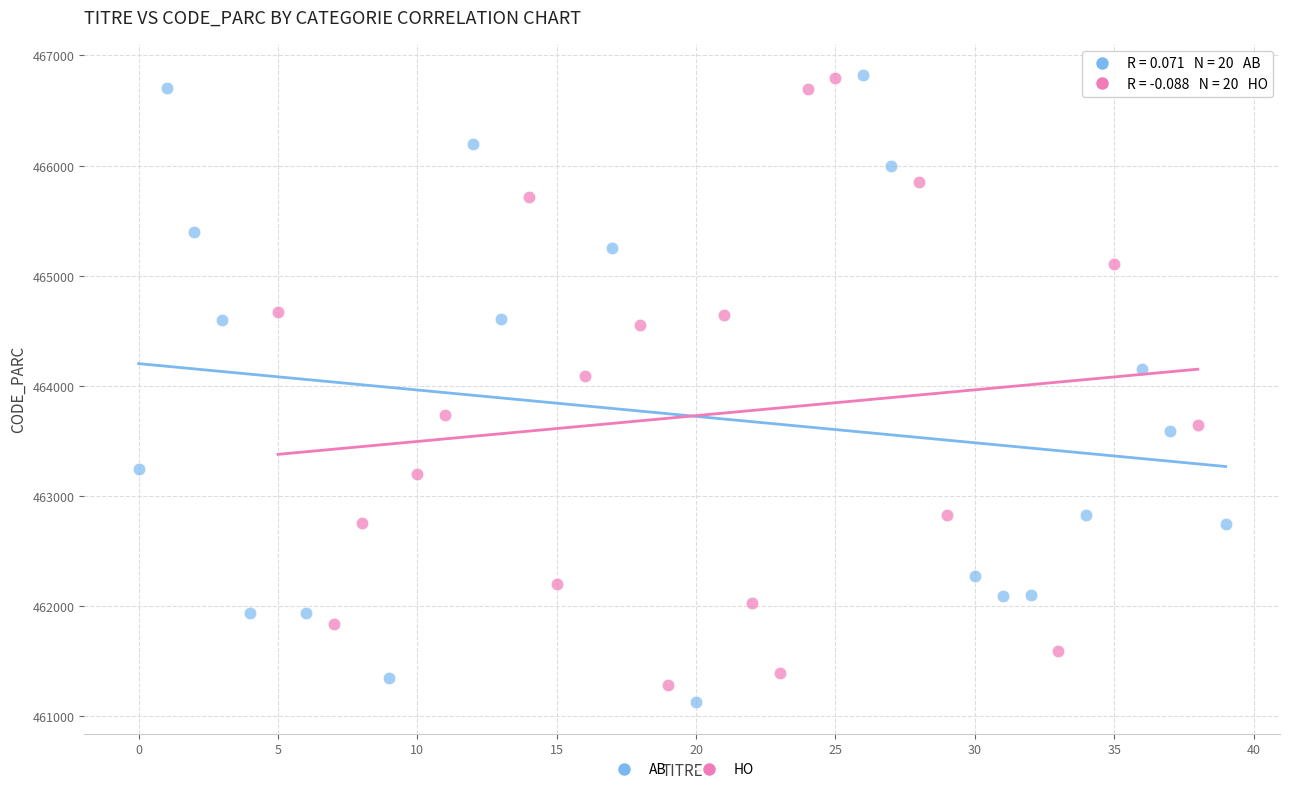

What are all the series names shown in the legend?

AB, HO